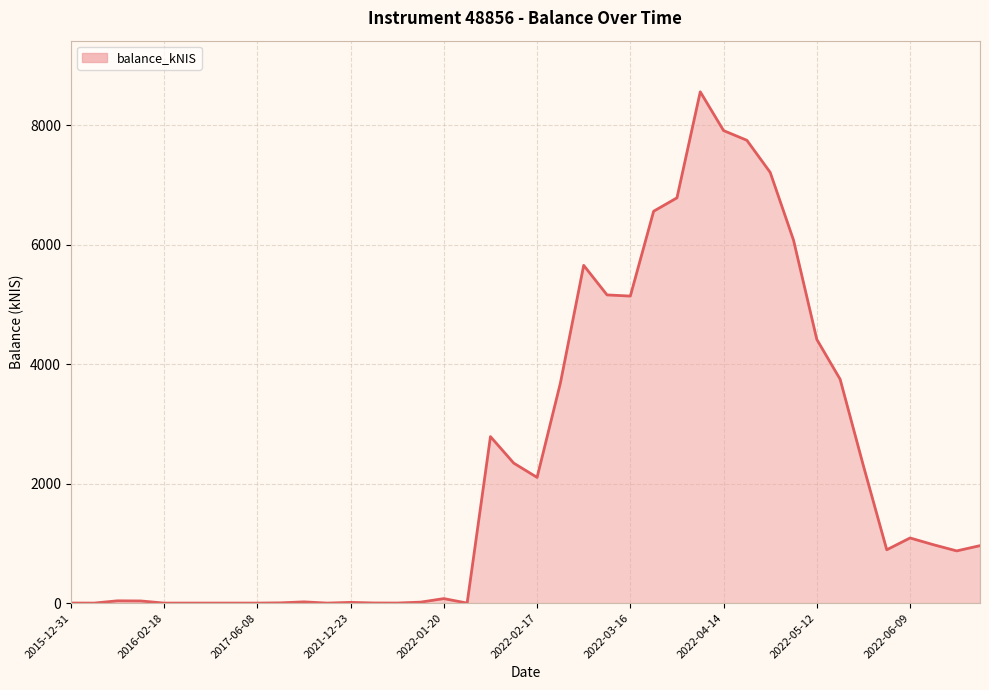

How many positive values are there?

34